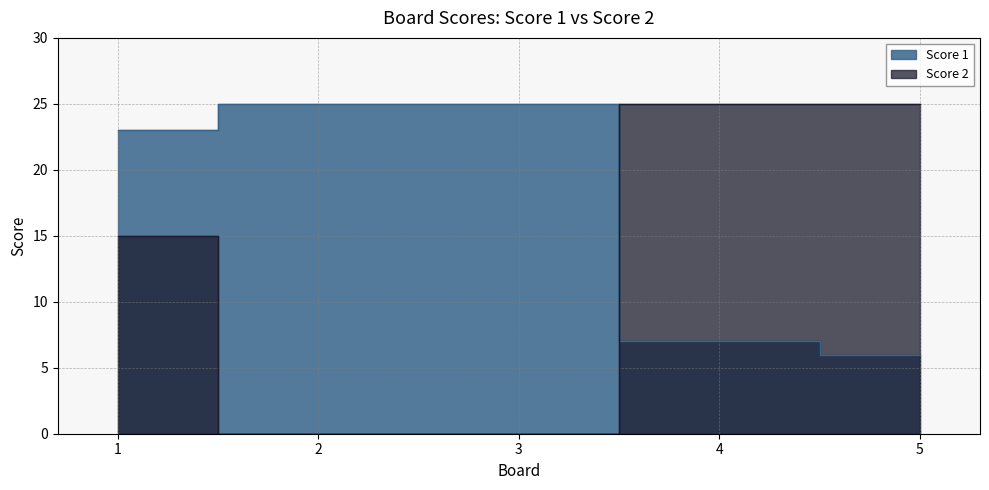

What is the minimum value for Score 1?

6